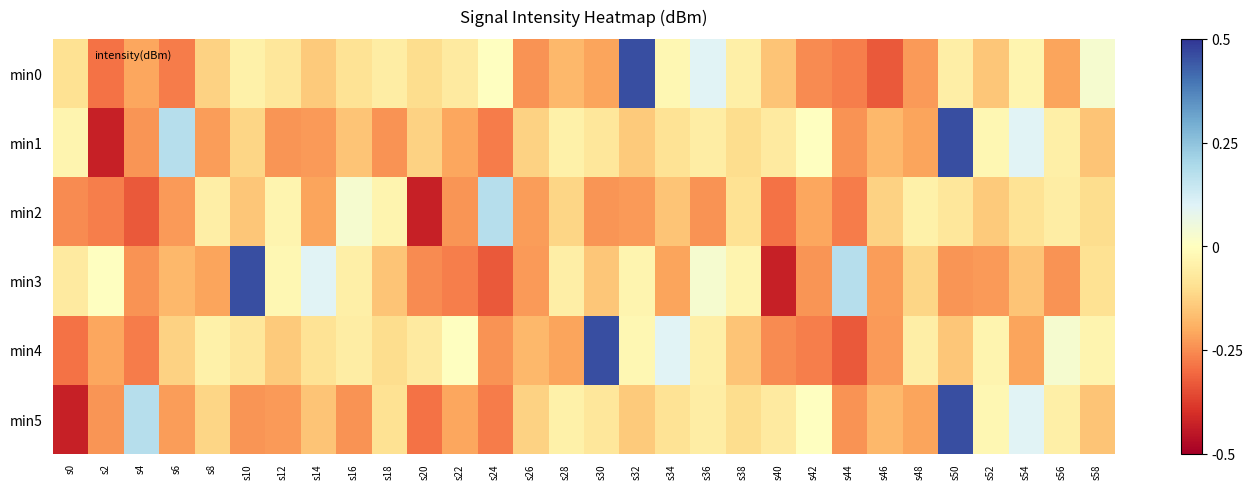

At which category does the chart reach its peak across all series?

s32